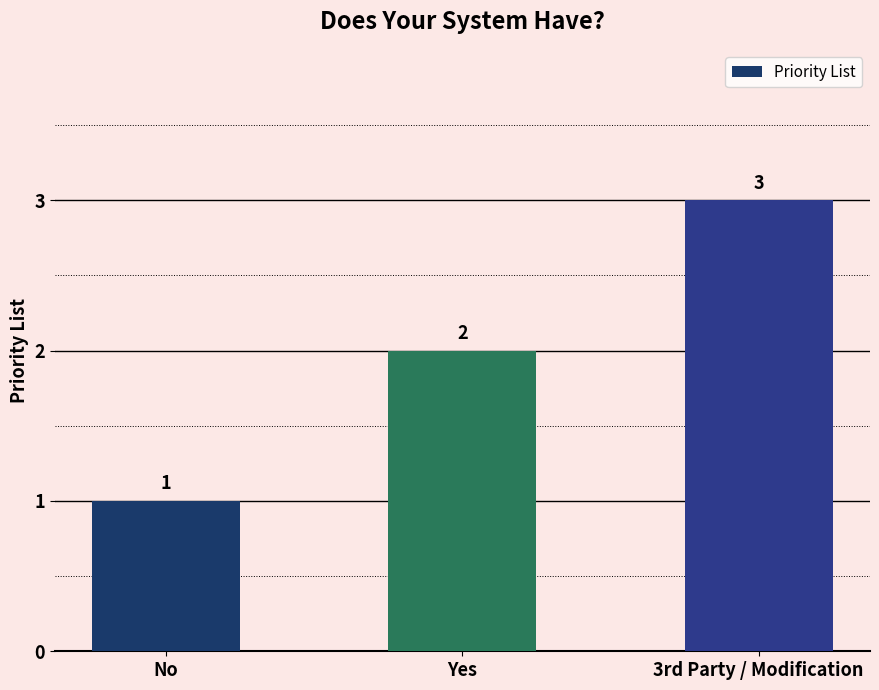

Reading right to left, what are all the values shown in this chart?

3rd Party / Modification=3	Yes=2	No=1